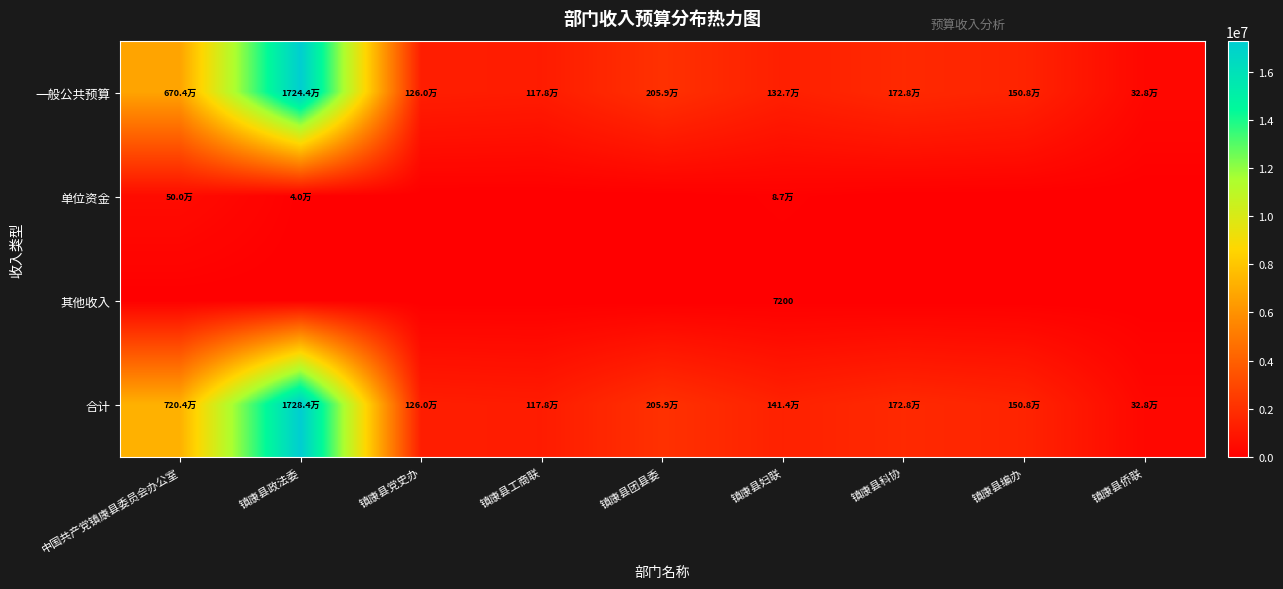

What is the difference between the maximum and minimum values in the 合计 series?

16955235.7